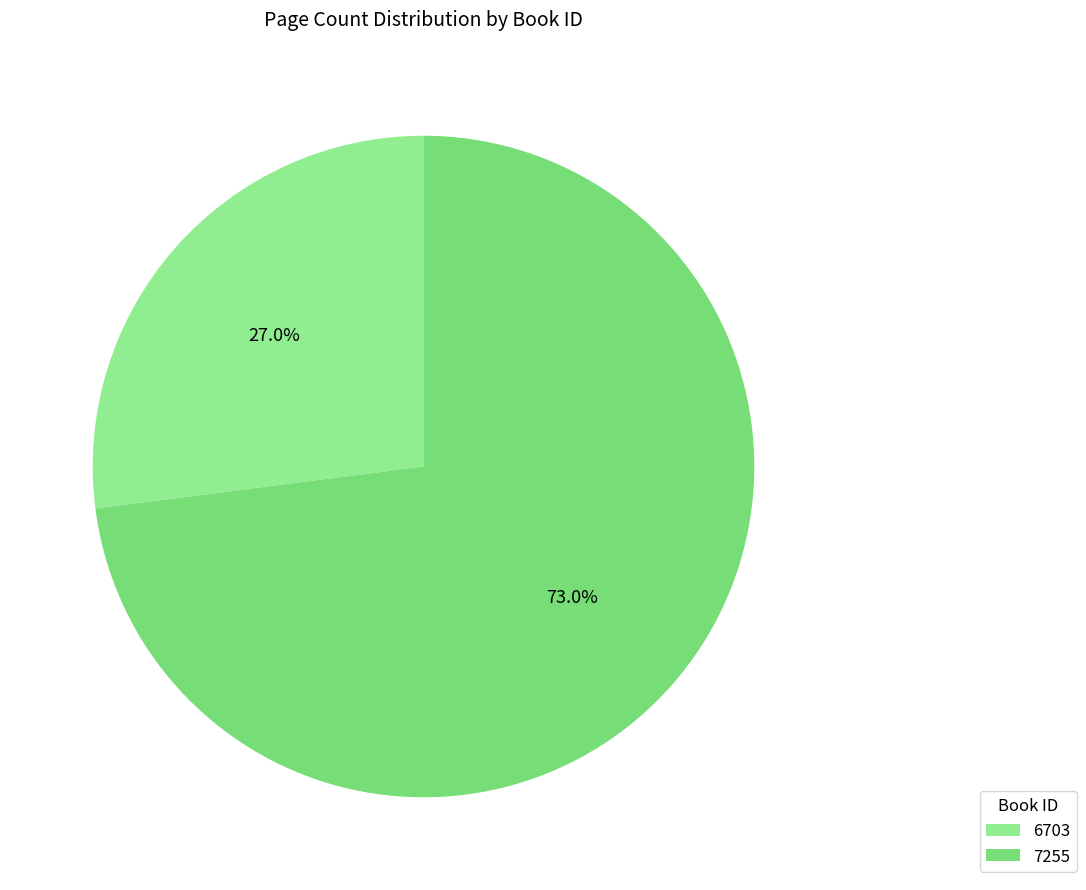

How many slices are in this pie chart?

2